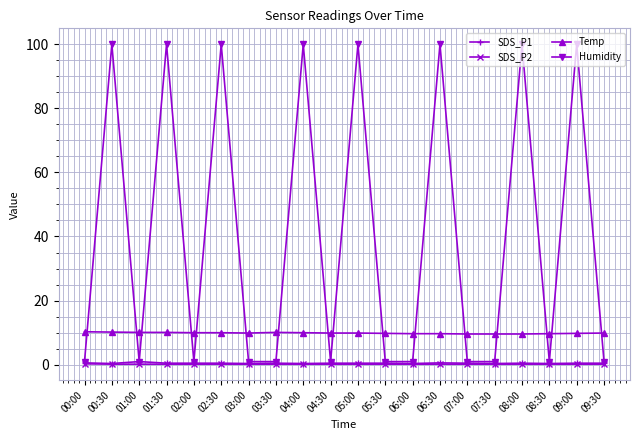

Is it true that SDS_P1 equals 0.6 at 06:30?

True